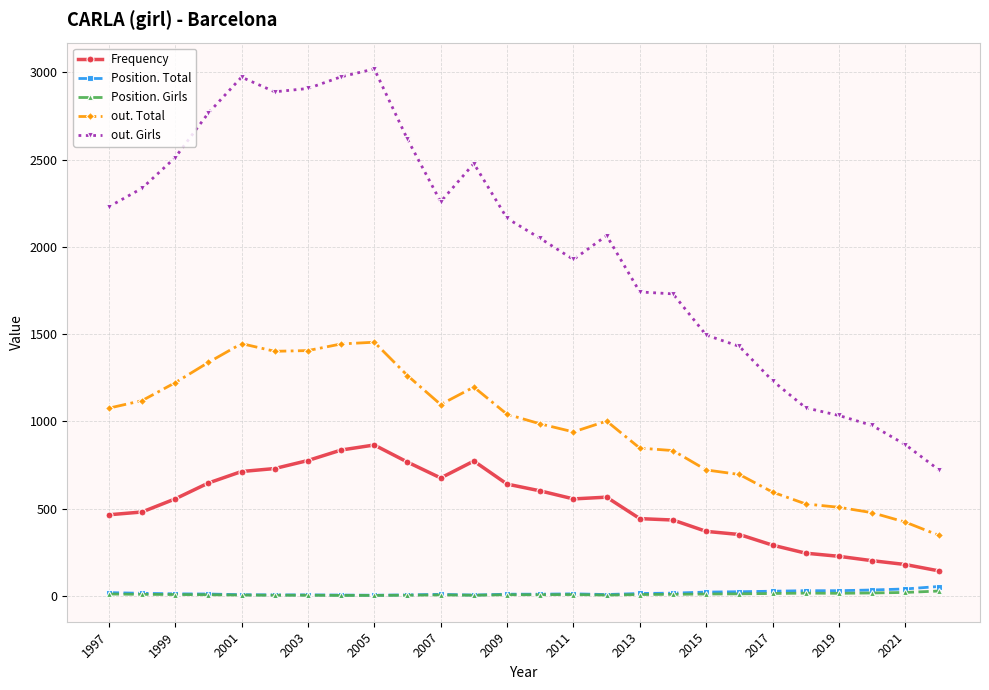

Which series has the widest spread of values?

out. Girls